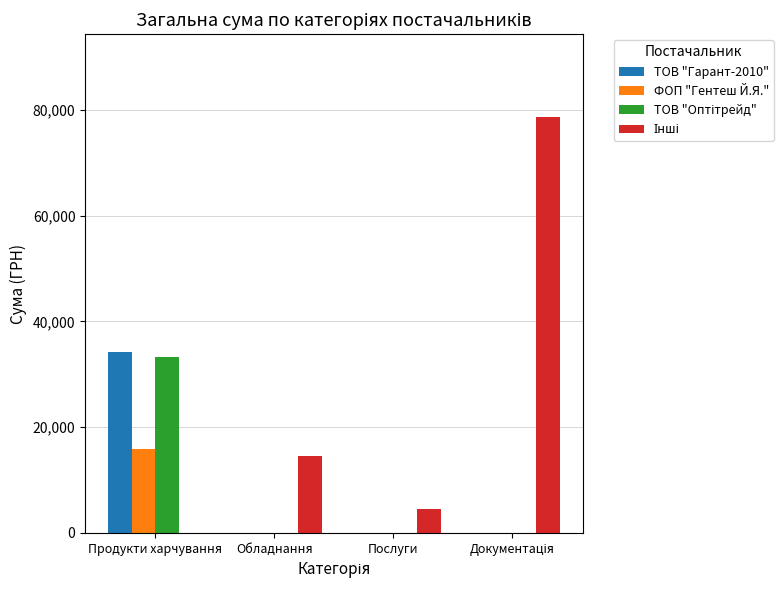

Count the ТОВ "Гарант-2010" values in the range 0 to 34161.

4